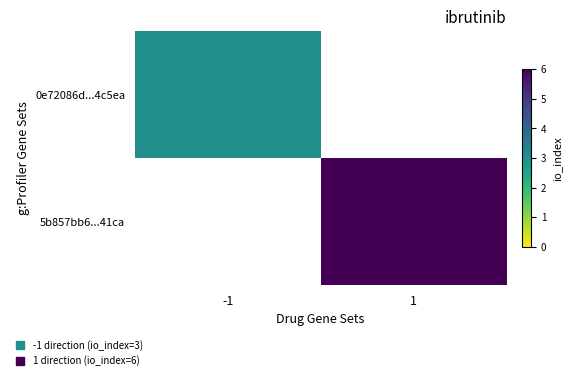

What is the greatest value displayed?

6